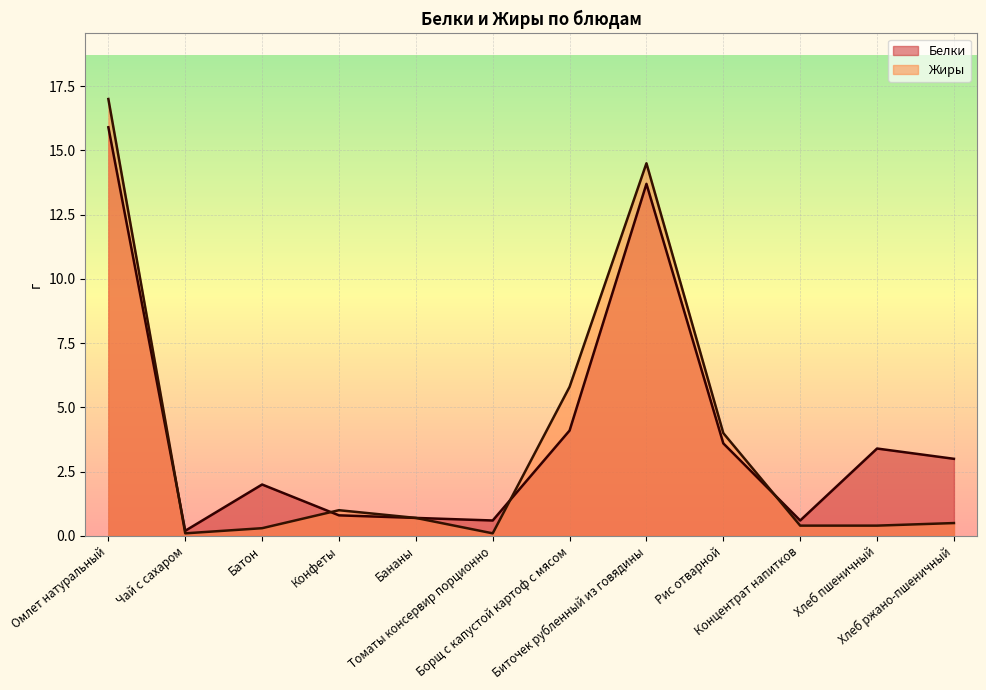

What are all the series names shown in the legend?

Белки, Жиры